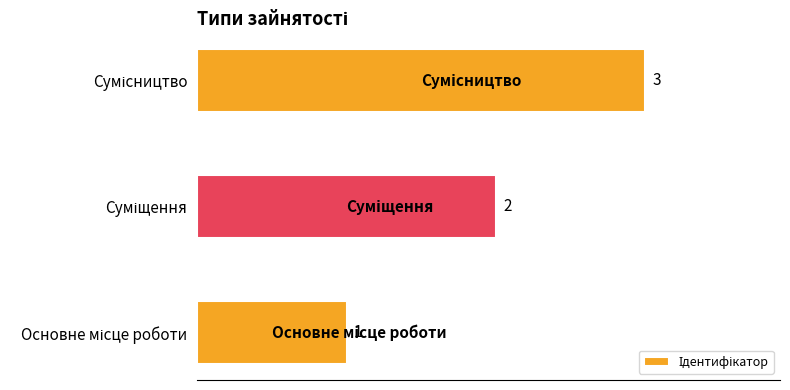

Count the values in the range 1 to 3.

3